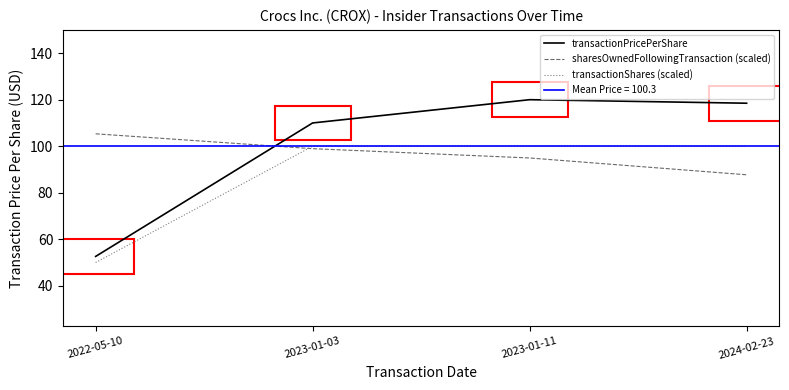

Between 2022-05-10 and 2023-01-03, which series saw the biggest shift?

transactionPricePerShare